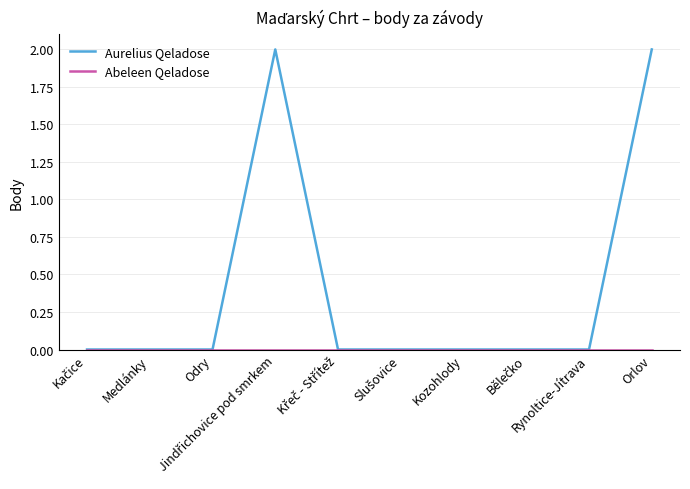

Which series has the largest total across all categories?

Aurelius Qeladose